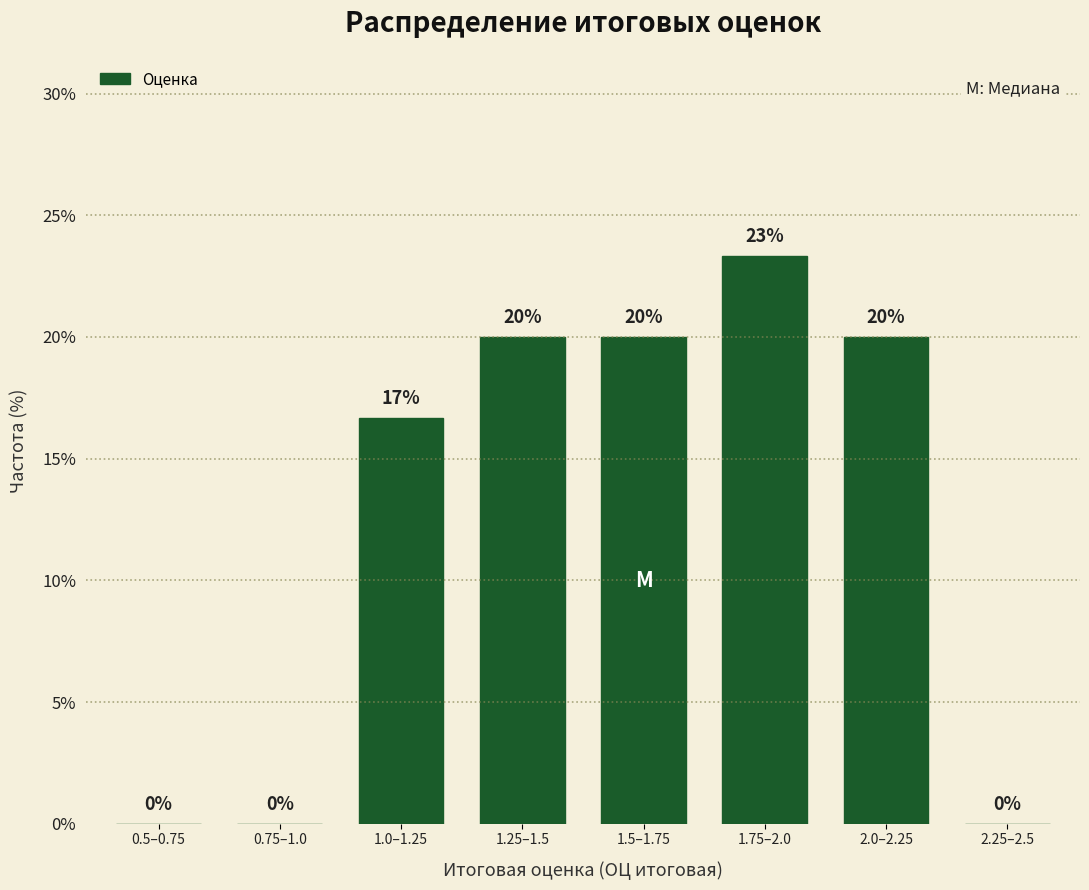

What is the maximum value shown in the chart?

23.3